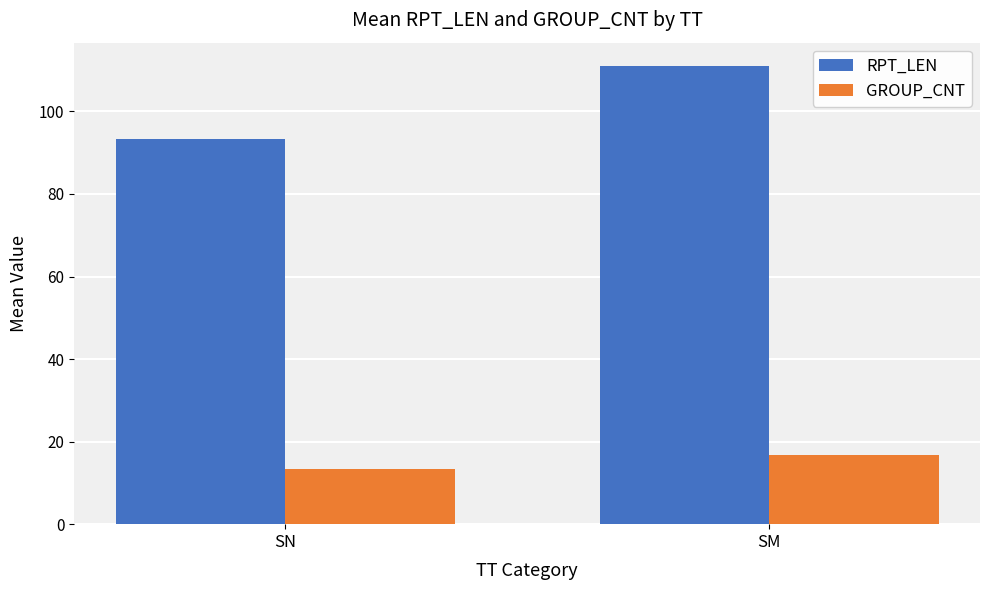

Rank the categories by RPT_LEN value from lowest to highest.

SN, SM